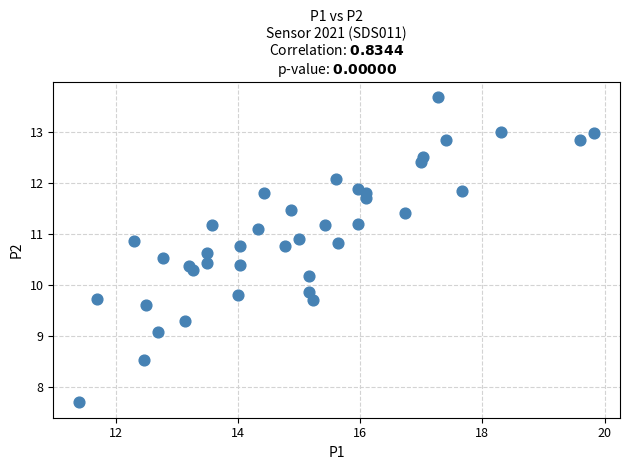

What is the range of Y values (max minus min)?

6.0